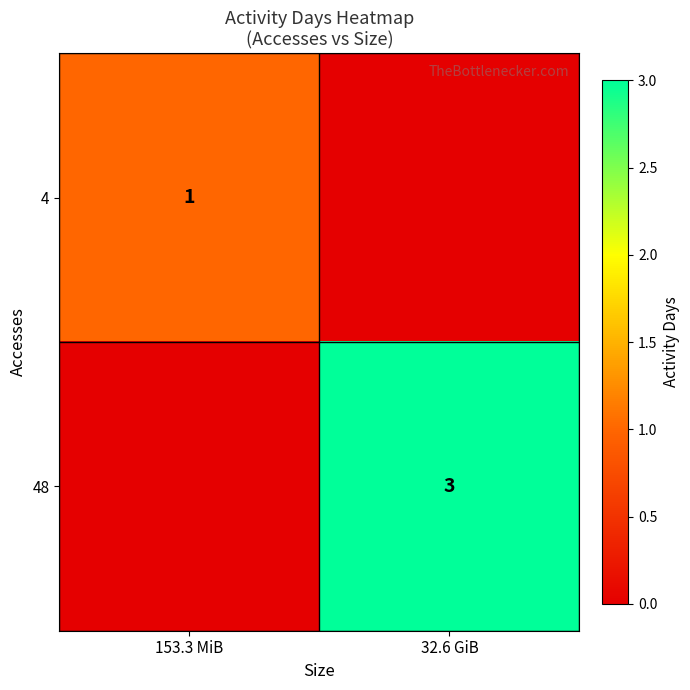

True or false: 4 has a value of 0 at 153.3 MiB.

False